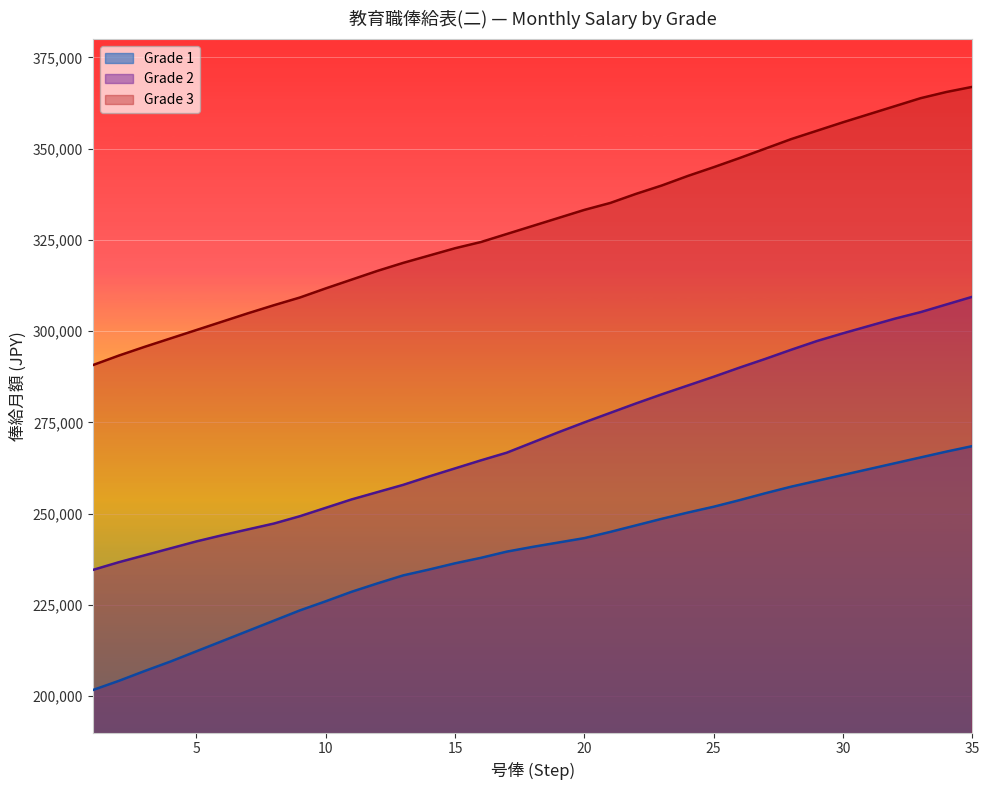

At which category is the sum across all series the highest?

35